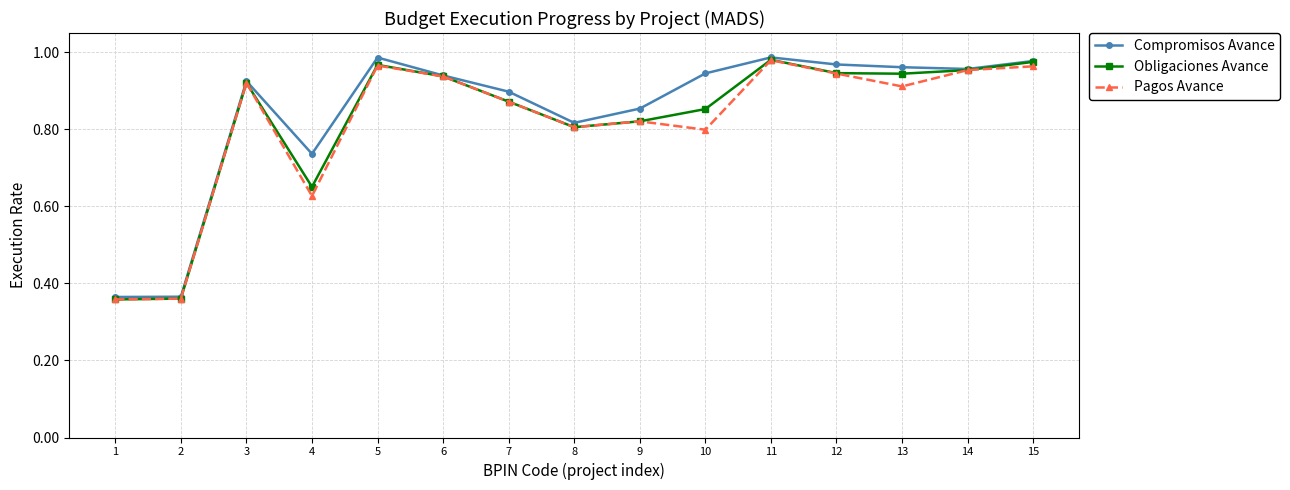

Where is the first local maximum for Pagos Avance?

3